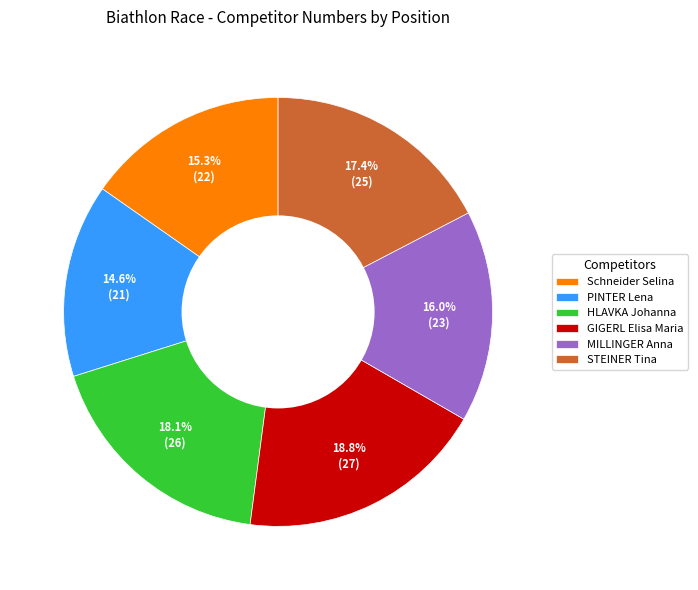

To the nearest percent, what is the difference between the largest and smallest slice percentages?

4%